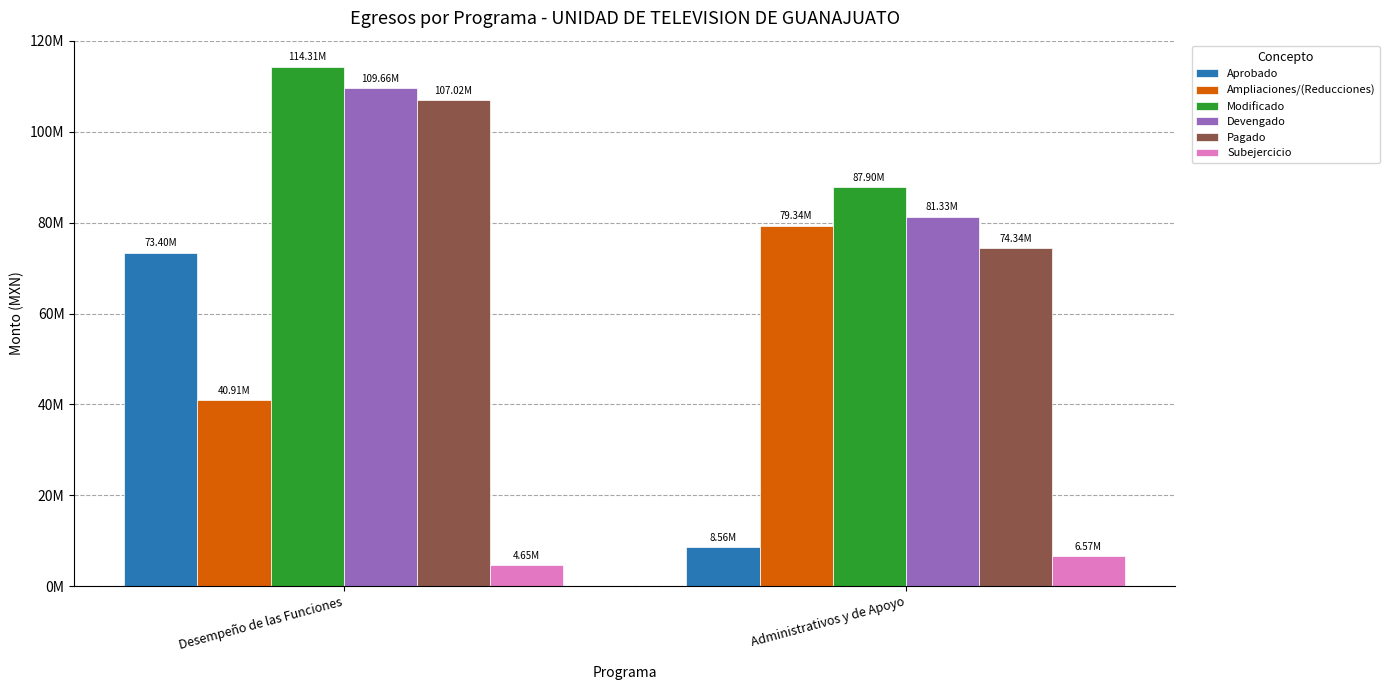

Are the bars grouped side by side (vs. stacked)?

Yes